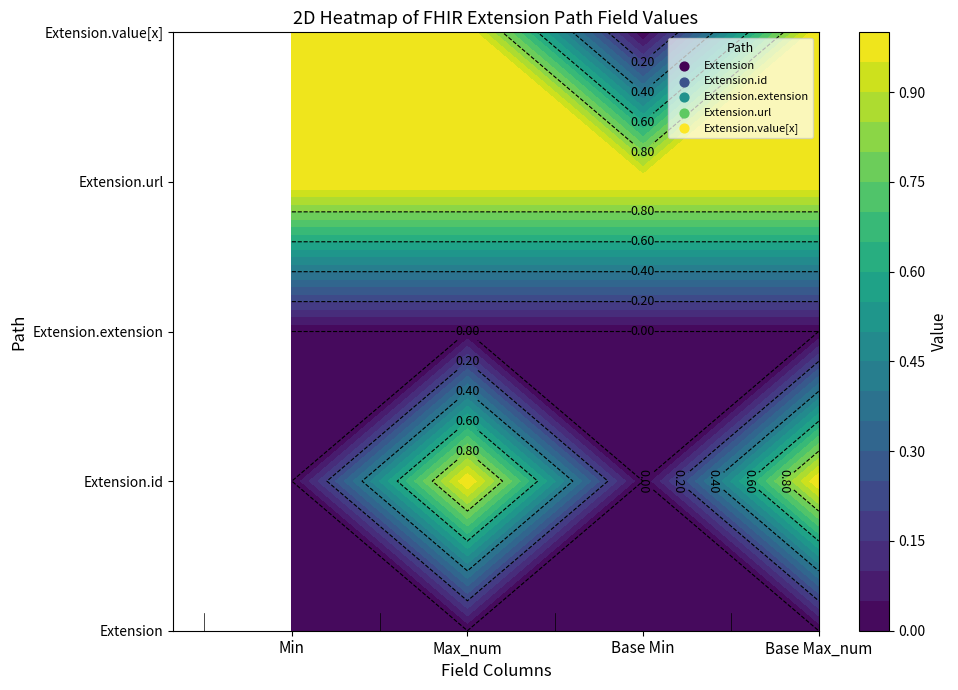

Reading right to left, list all the values displayed in this chart.

Extension: 0	0	0	0
Extension.id: 1	0	1	0
Extension.extension: 0	0	0	0
Extension.url: 1	1	1	1
Extension.value[x]: 1	0	1	1